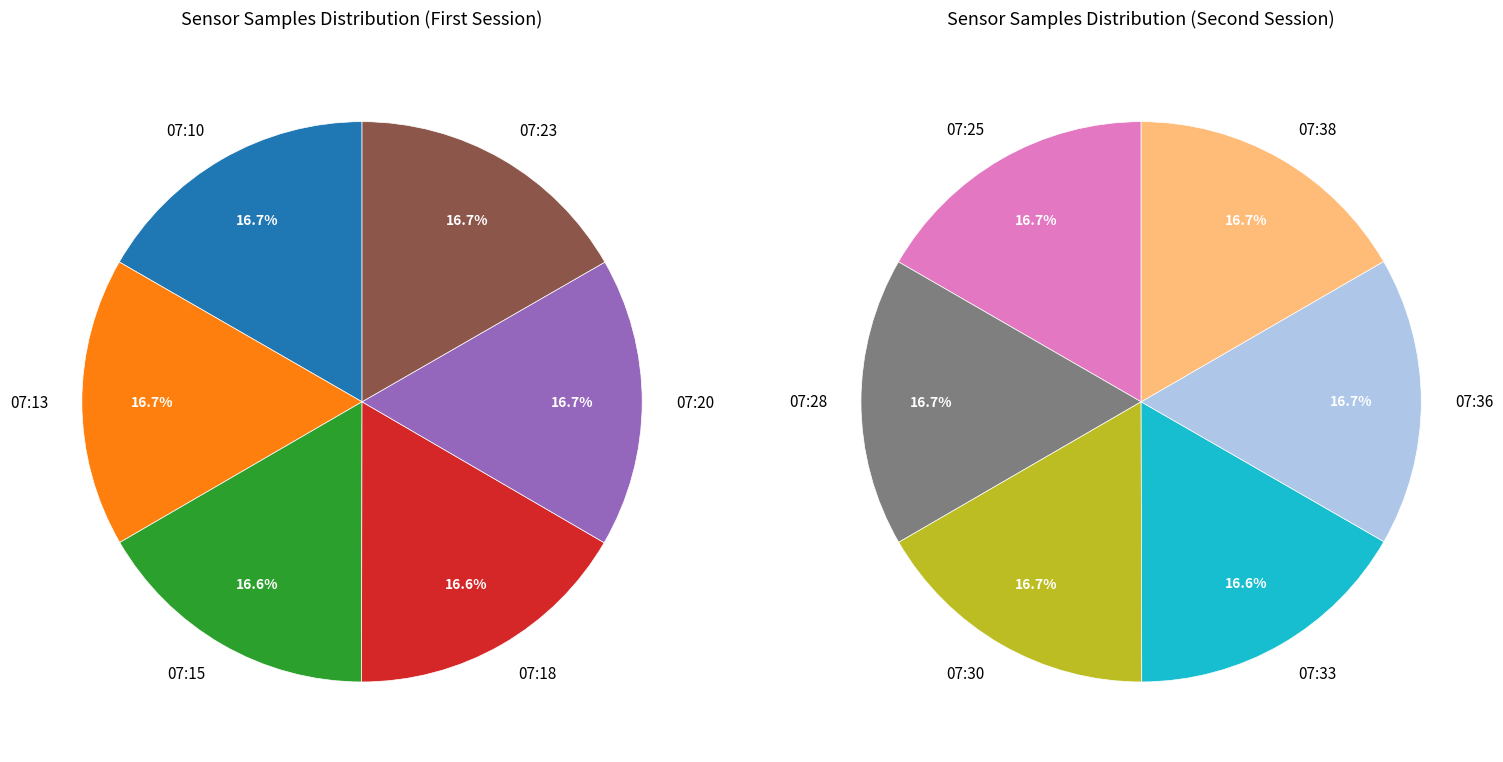

The 07:23 slice represents 15% of the pie. True or false?

False